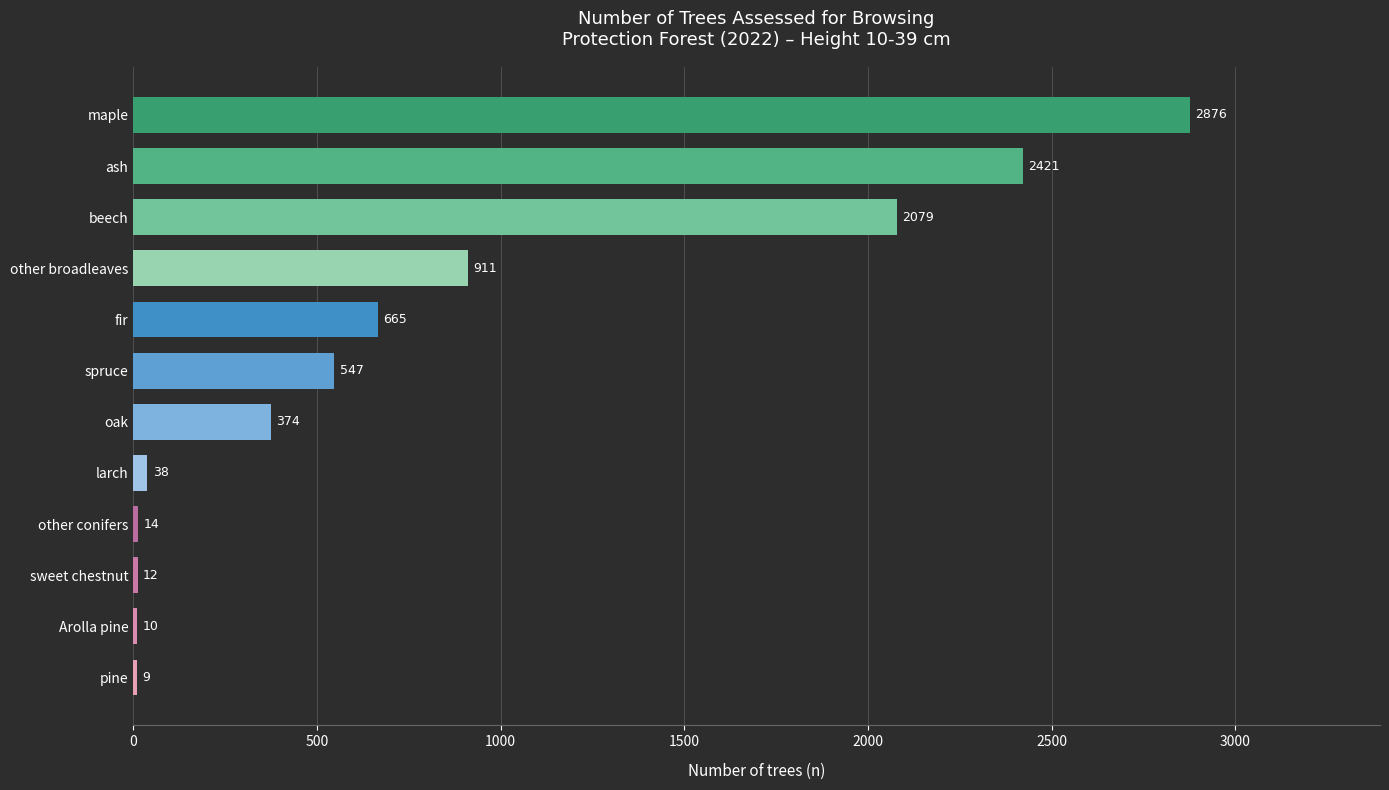

Are the bars grouped side by side (vs. stacked)?

No